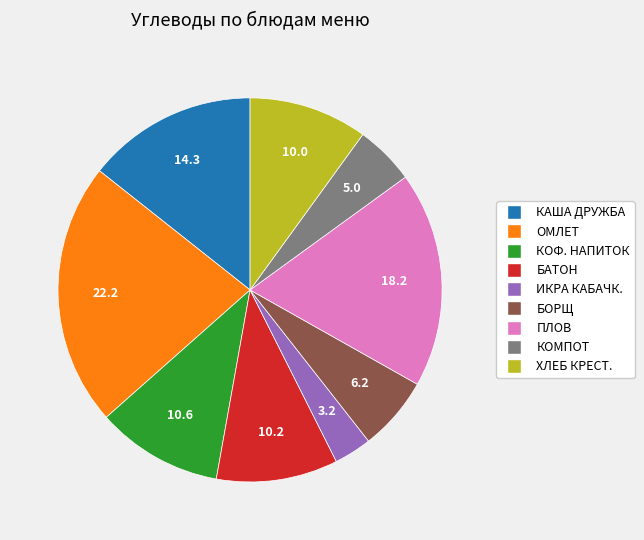

Does any single category account for the majority?

No